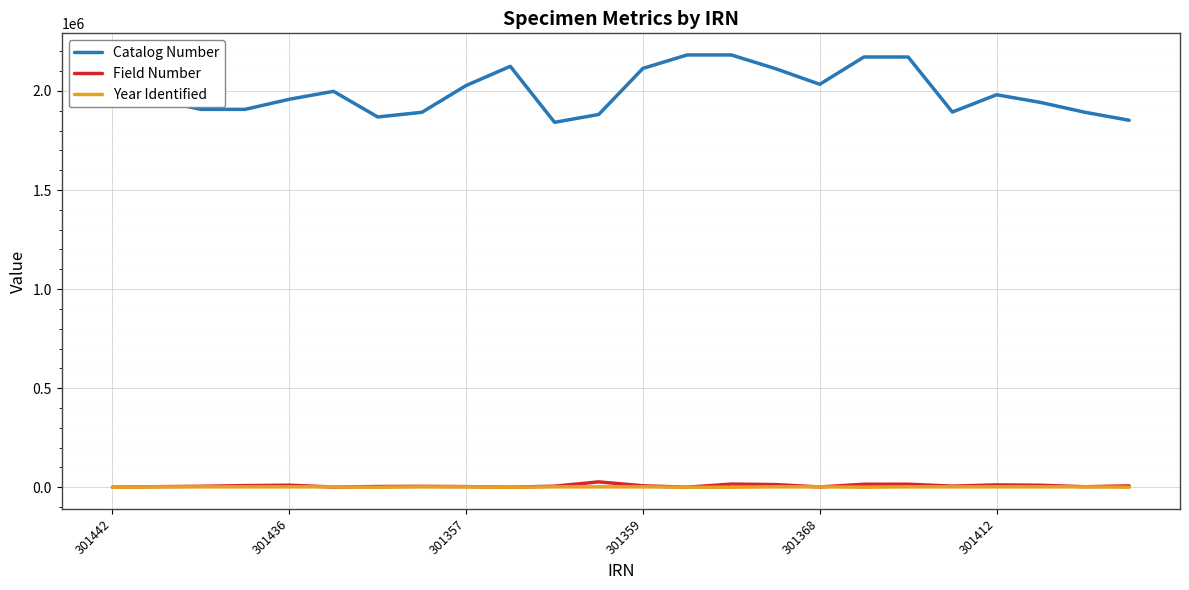

What is the maximum value shown in the chart?

2181899